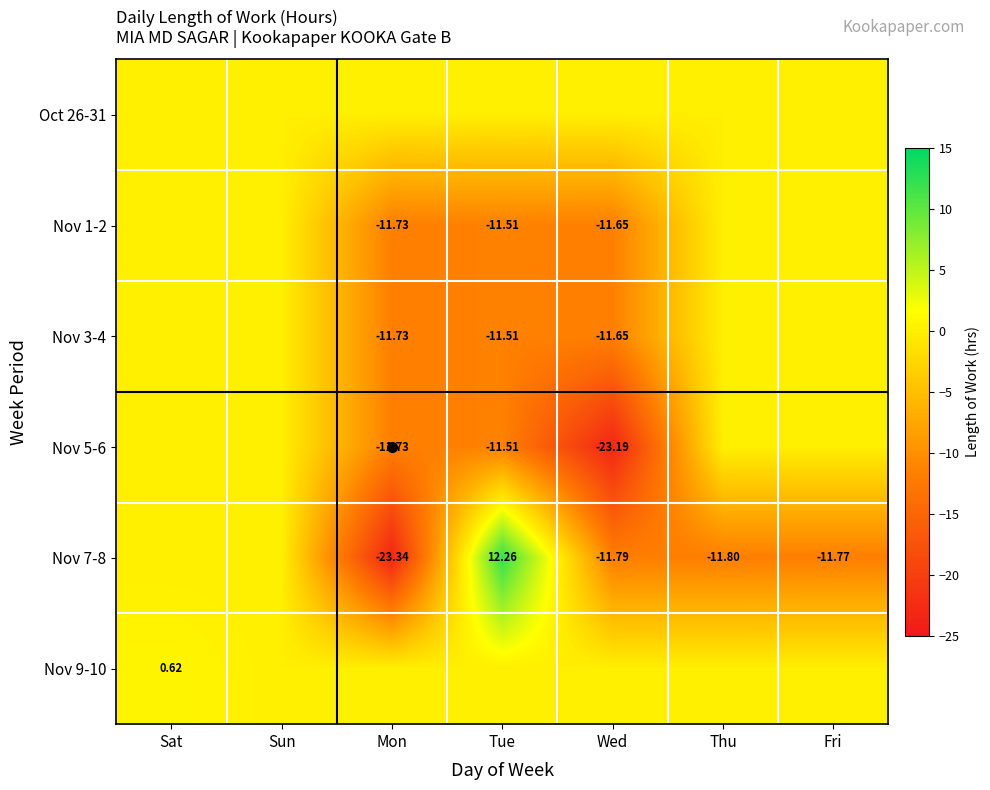

What is the total value across all series at Thu?

-11.8